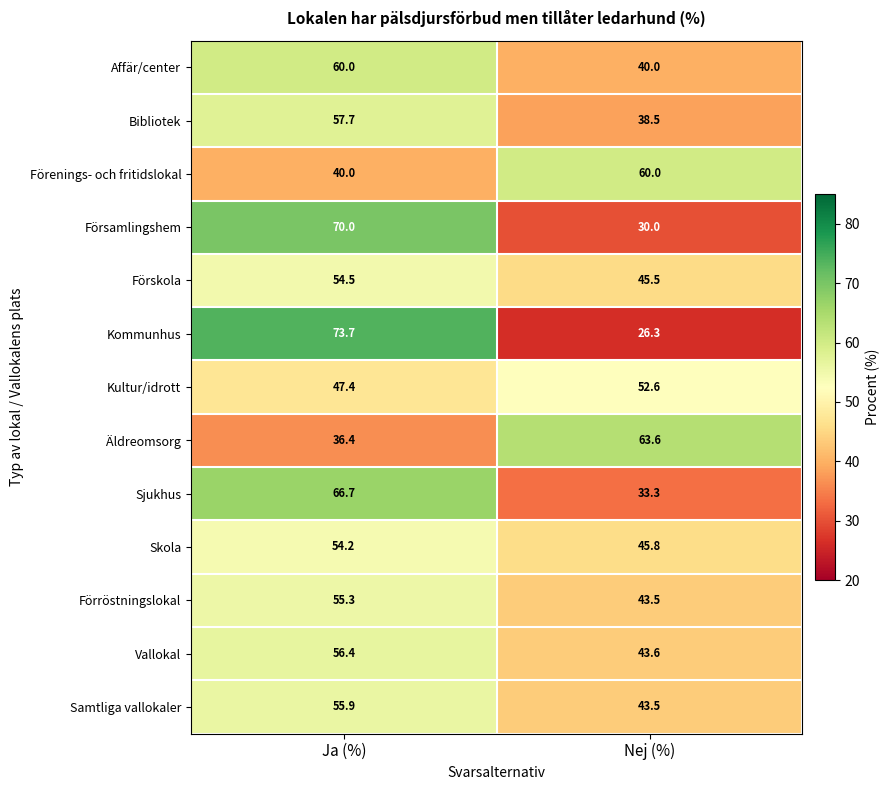

How many distinct data groups are displayed?

13